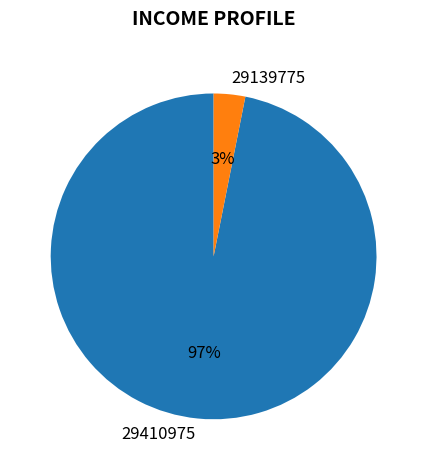

True or false: 29139775 accounts for 3% of the total.

True